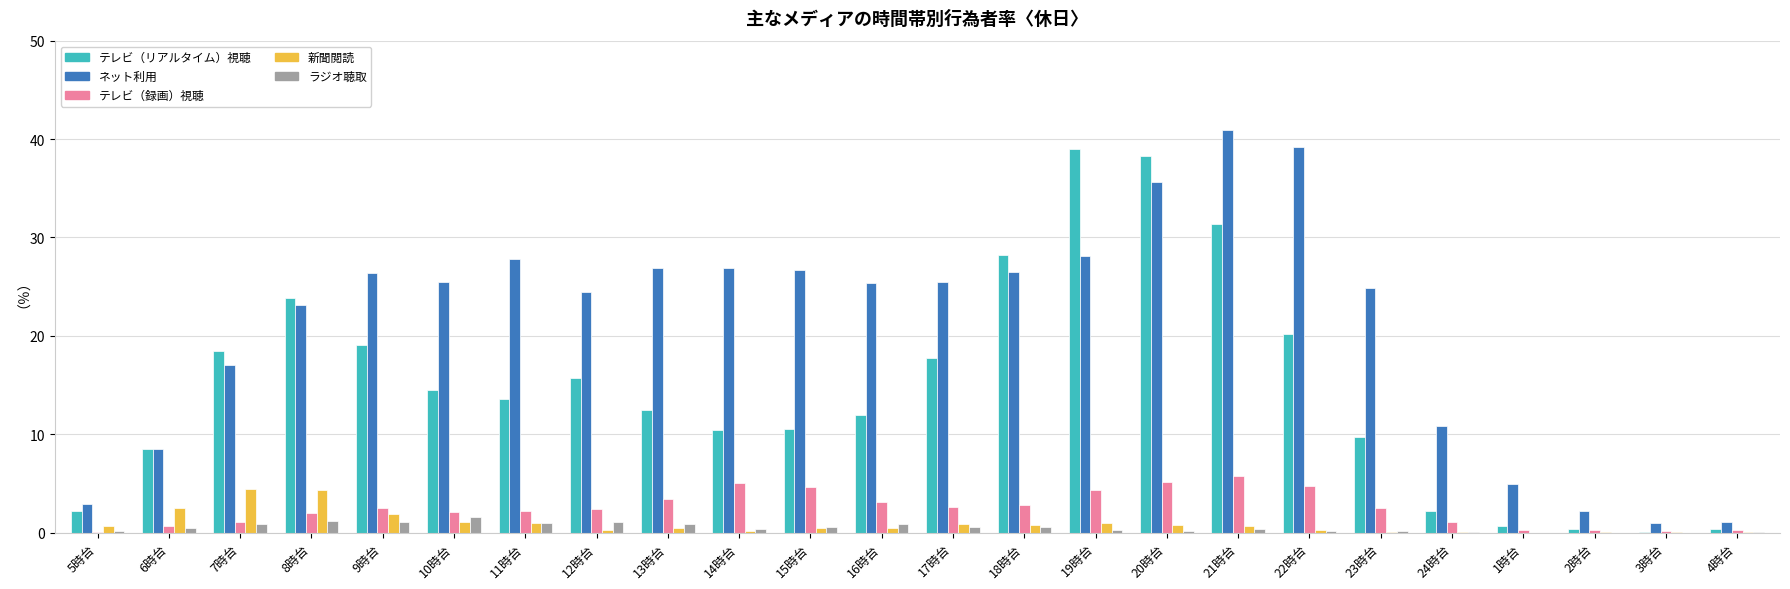

Are the bars horizontal?

No